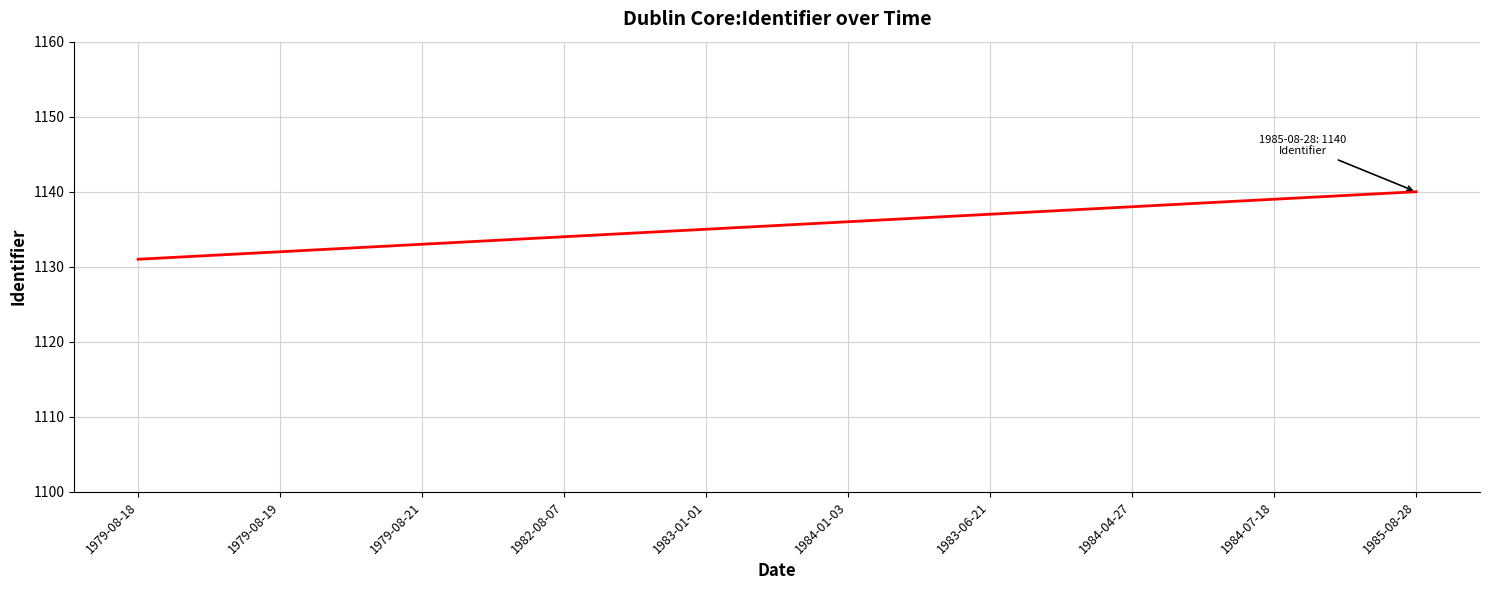

Reading right to left, transcribe all the data shown in this chart.

1985-08-28=1140	1984-07-18=1139	1984-04-27=1138	1983-06-21=1137	1984-01-03=1136	1983-01-01=1135	1982-08-07=1134	1979-08-21=1133	1979-08-19=1132	1979-08-18=1131